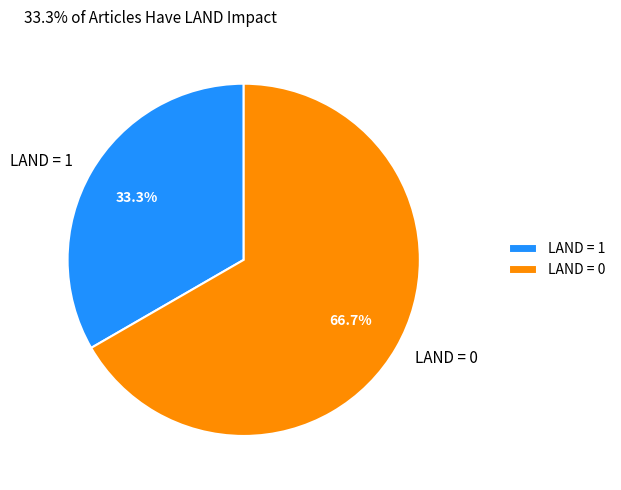

What is the majority slice?

LAND = 0